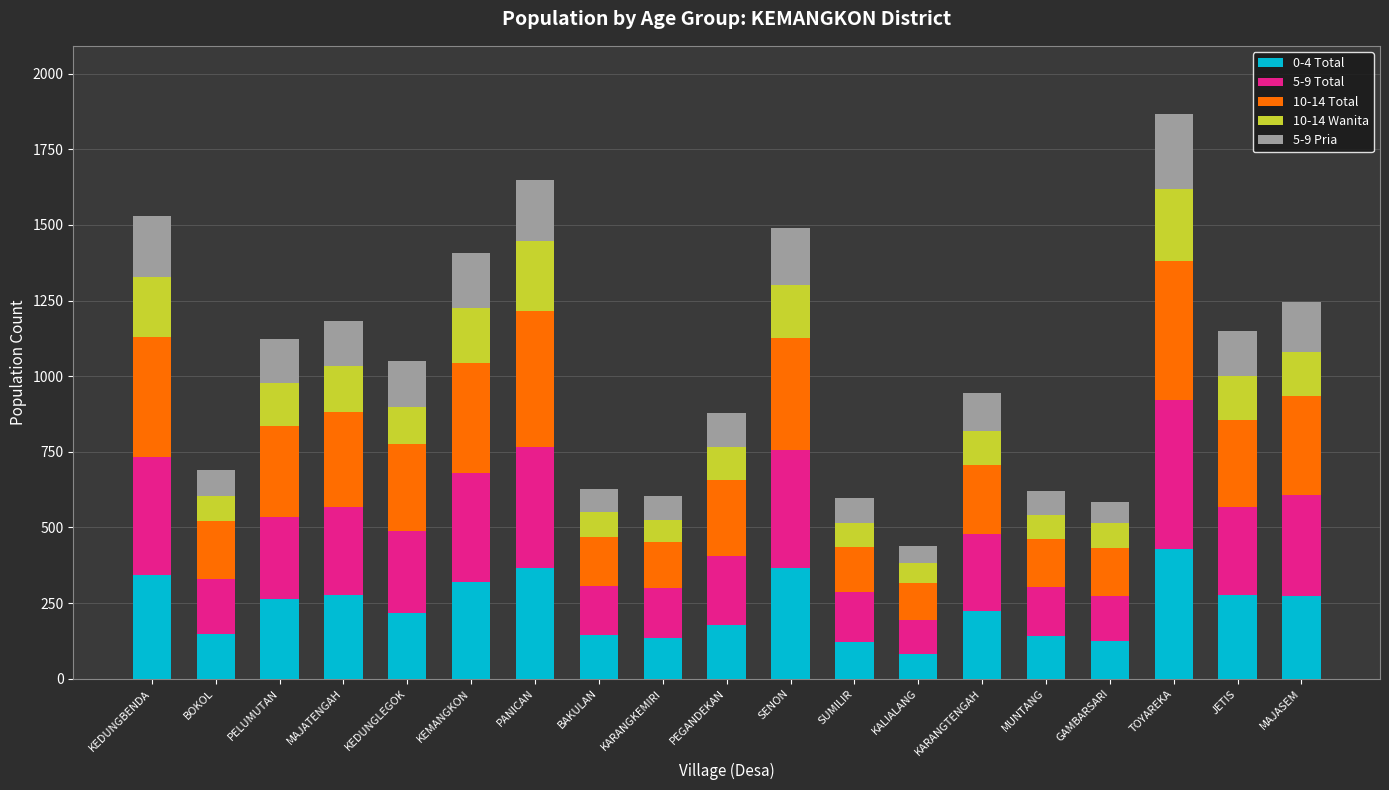

The 0-4 Total series shows 141 at MUNTANG. True or false?

True